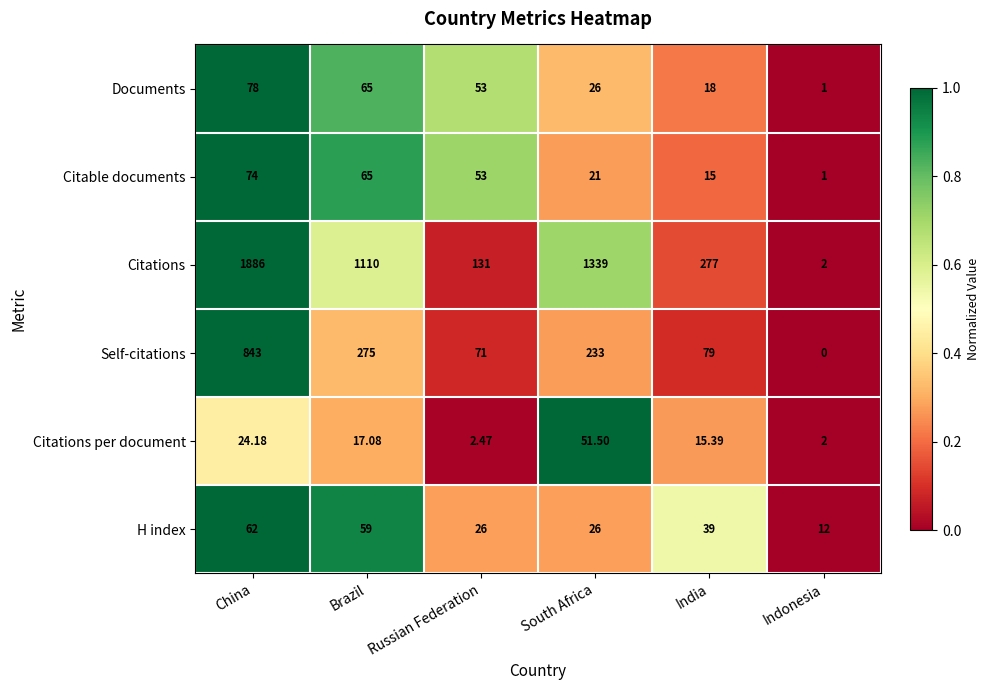

Which series has the largest range (max minus min)?

Citations